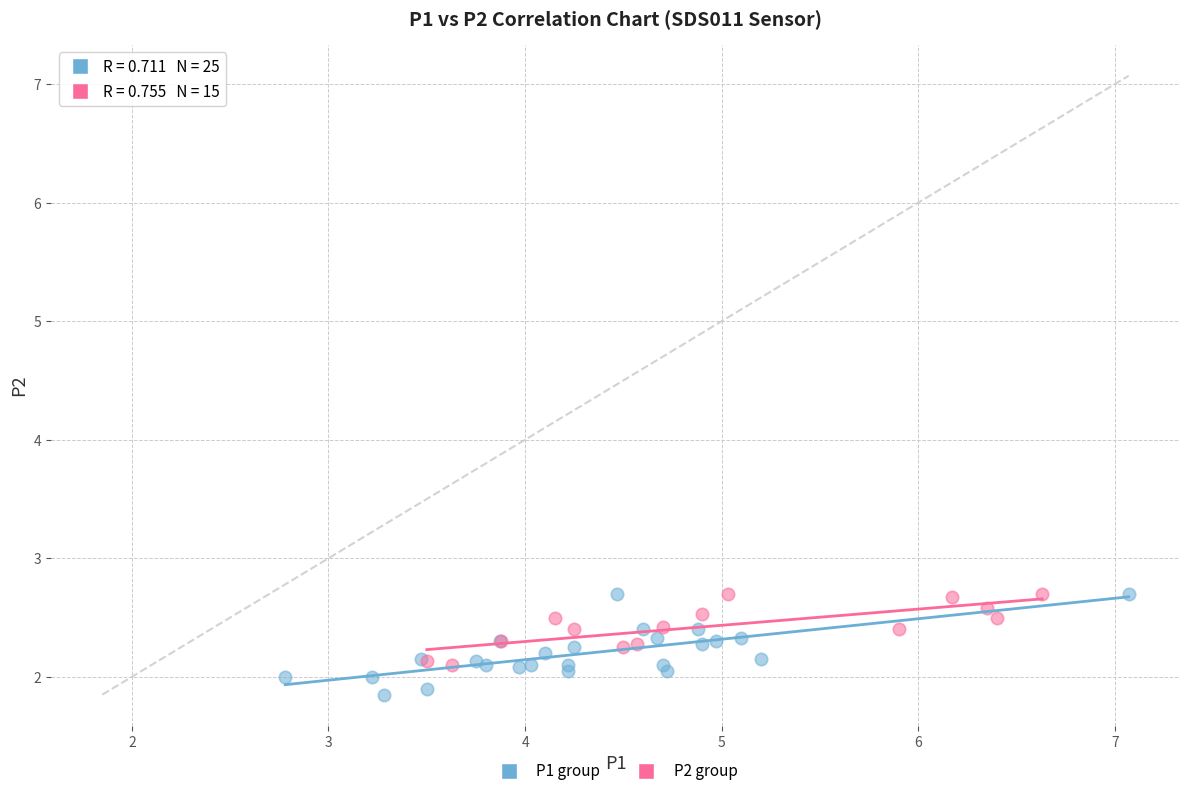

What are all the series names shown in the legend?

P1 group, P2 group